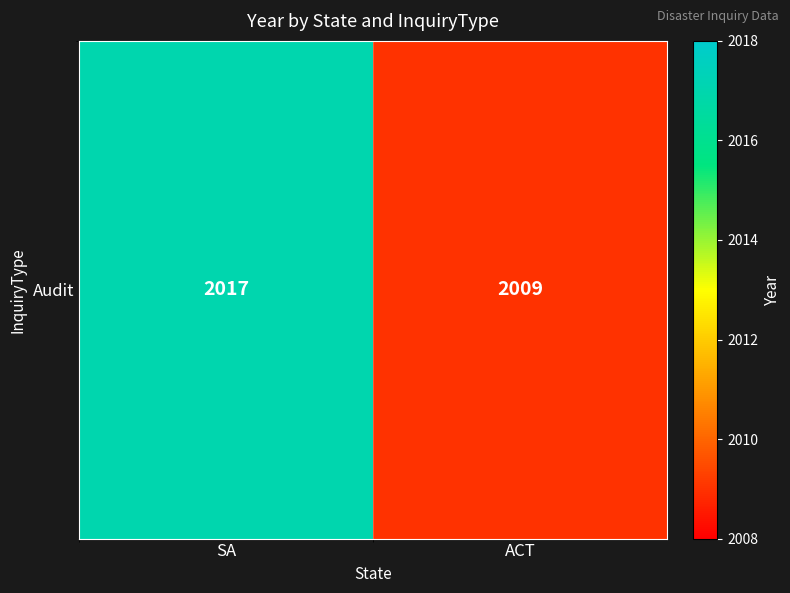

Approximately how many times larger is the value at SA compared to ACT?

1.0